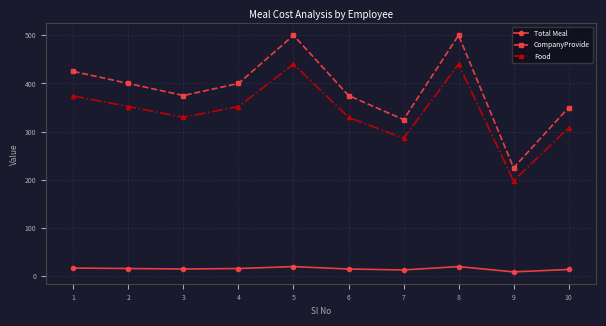

The value of CompanyProvide at 5 is 247. True or false?

False